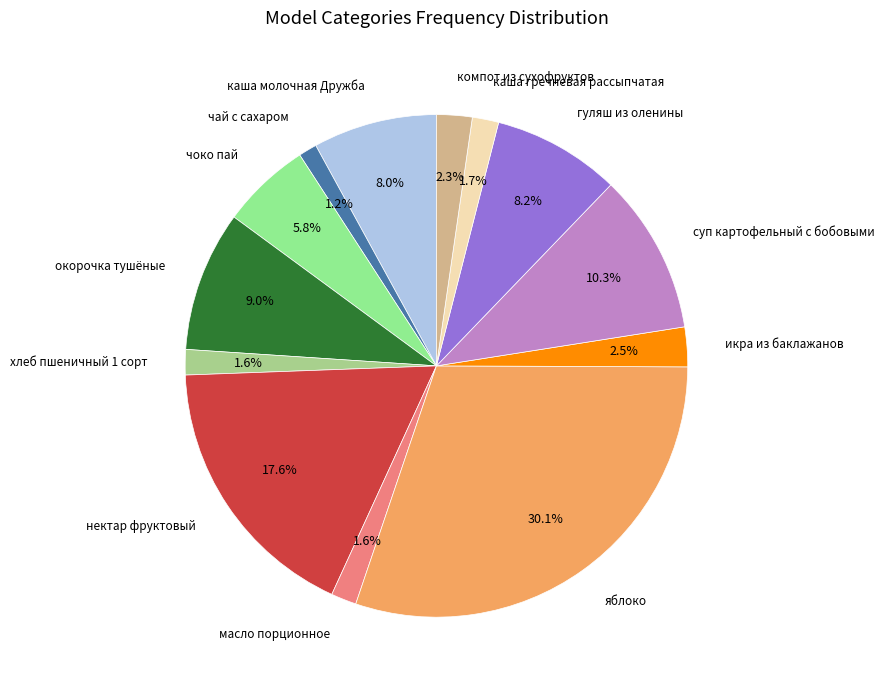

Between икра из баклажанов and суп картофельный с бобовыми, which is larger?

суп картофельный с бобовыми